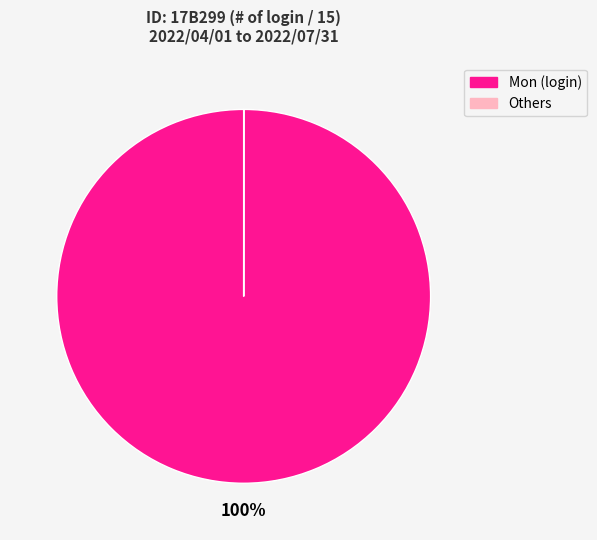

Does any single category account for the majority?

Yes